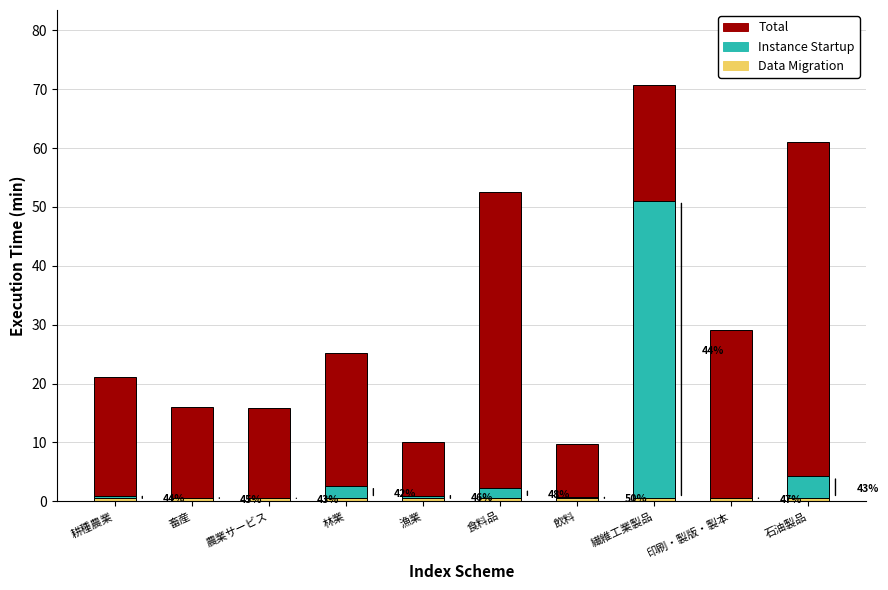

At which category is the sum across all series the highest?

繊維工業製品